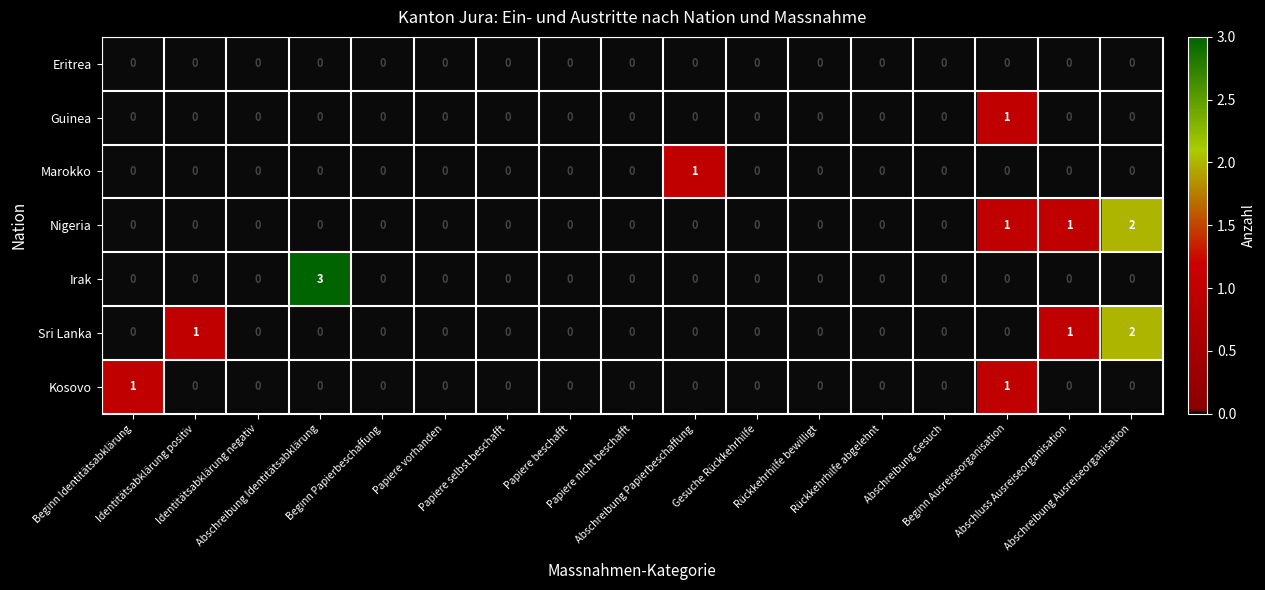

Count the number of categories in the chart.

17